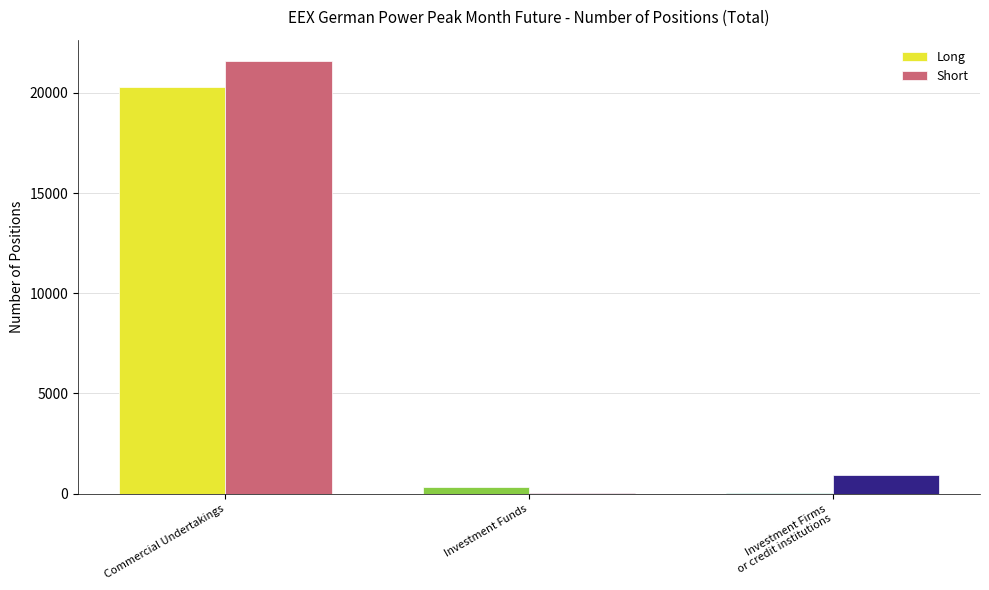

At which label does Short reach its peak?

Commercial Undertakings